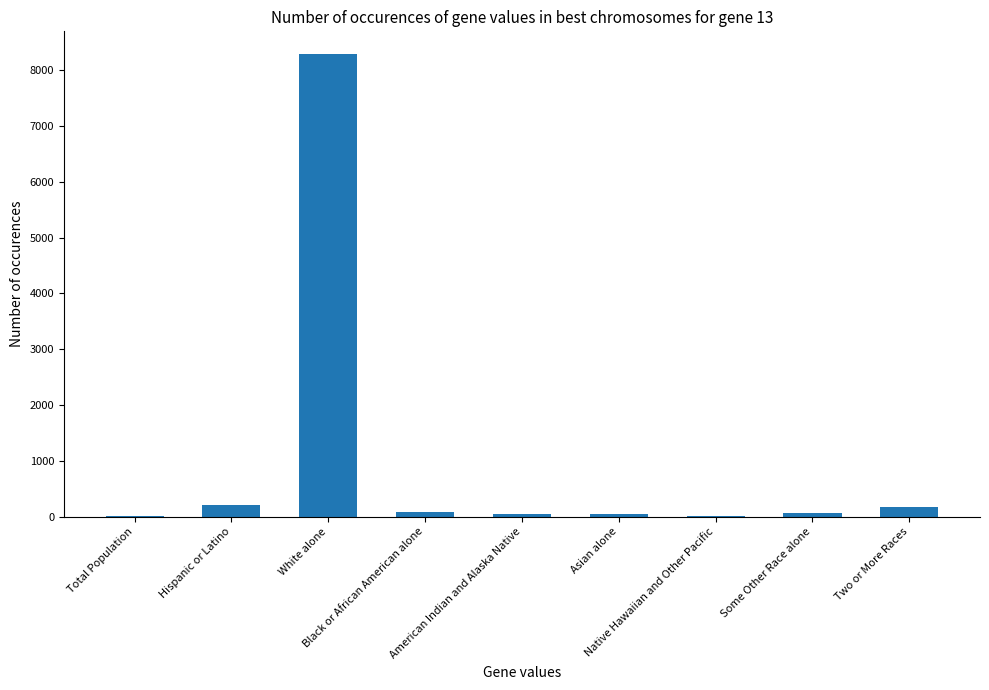

What is the change in value from Asian alone to Two or More Races?

+114